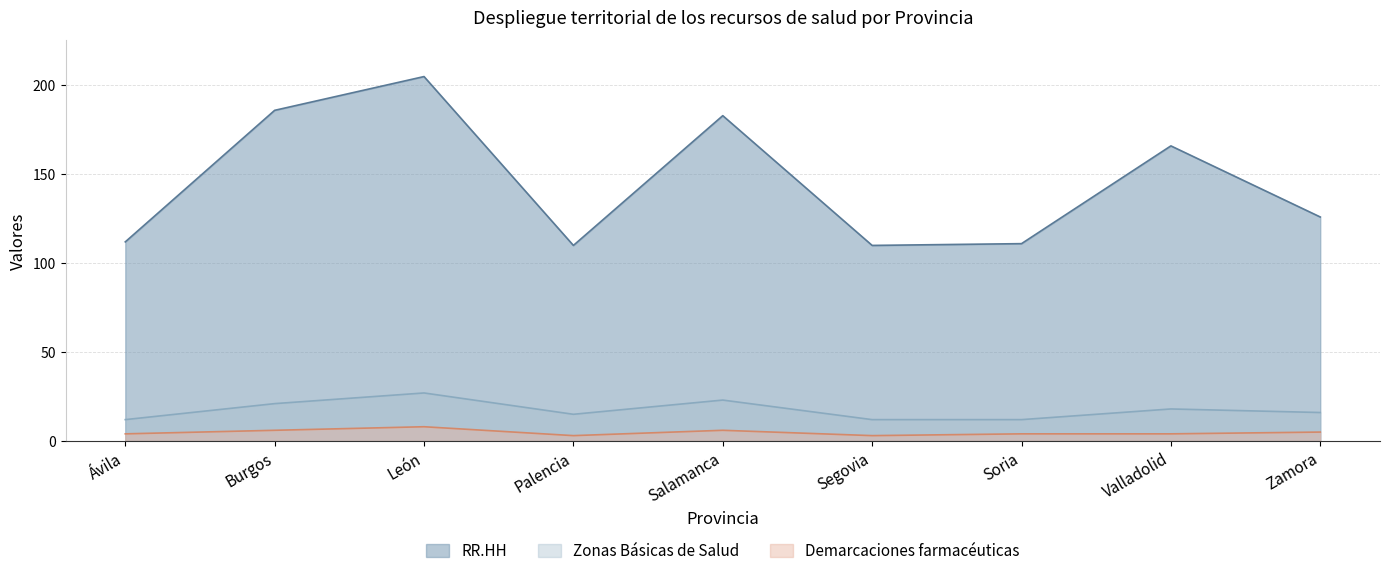

Reading left to right, transcribe all the data shown in this chart.

RR.HH: 112	186	205	110	183	110	111	166	126
Zonas Básicas de Salud: 12	21	27	15	23	12	12	18	16
Demarcaciones farmacéuticas: 4	6	8	3	6	3	4	4	5